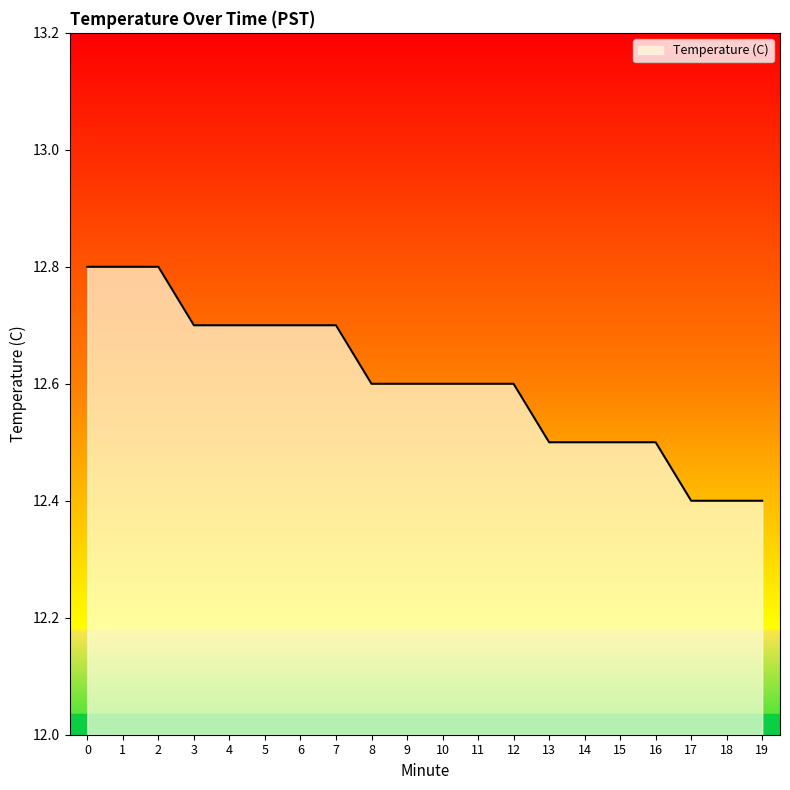

How many lines are shown in the chart?

1